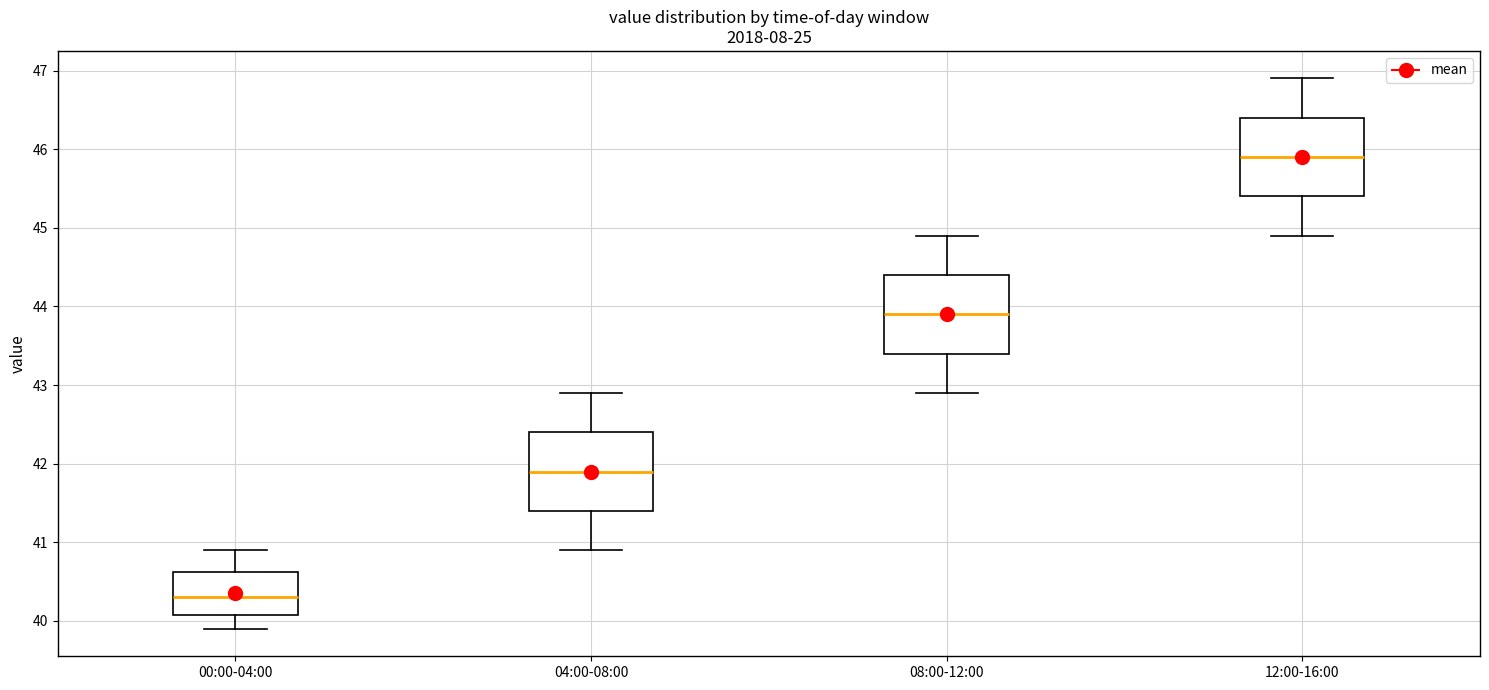

Reading left to right, read every box against the y-axis: the position of its median line, the range the box covers, and the ends of its whiskers. The values are not printed on the chart, so give them approximately, as read against the axis.

00:00-04:00: median 40.3, box 40.1 to 40.6, whiskers 39.9 to 40.9
04:00-08:00: median 41.9, box 41.4 to 42.4, whiskers 40.9 to 42.9
08:00-12:00: median 43.9, box 43.4 to 44.4, whiskers 42.9 to 44.9
12:00-16:00: median 45.9, box 45.4 to 46.4, whiskers 44.9 to 46.9